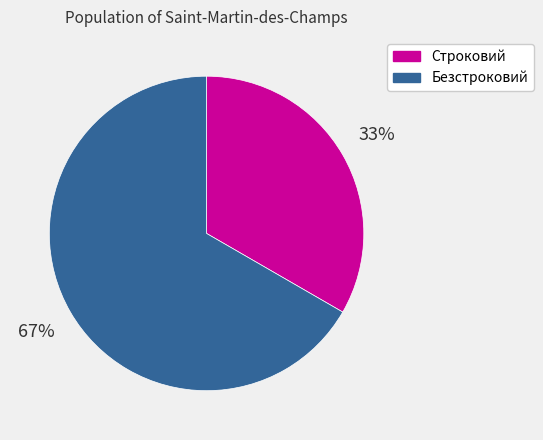

How many slices are in this pie chart?

2